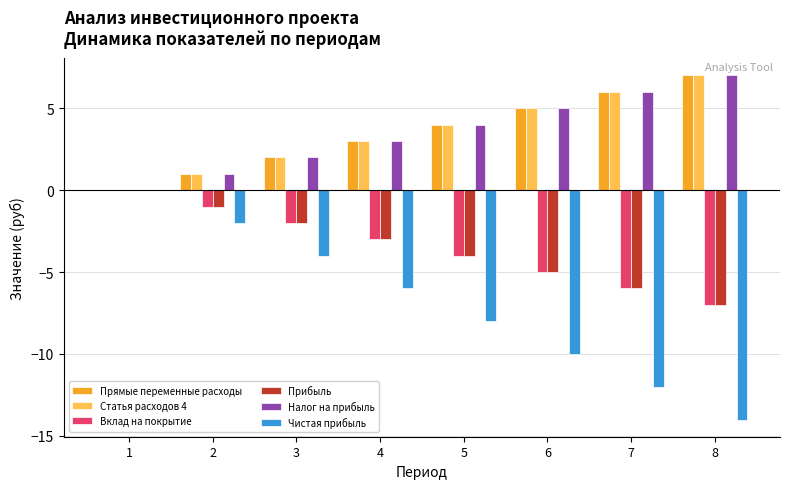

What is the maximum value shown in the chart?

7